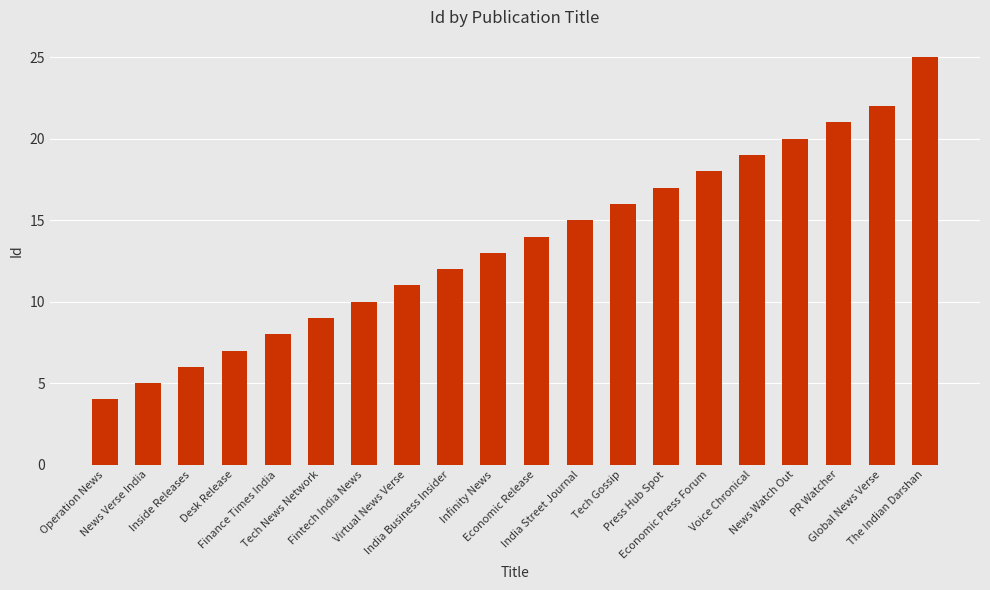

Reading left to right, what are all the values shown in this chart?

4	5	6	7	8	9	10	11	12	13	14	15	16	17	18	19	20	21	22	25